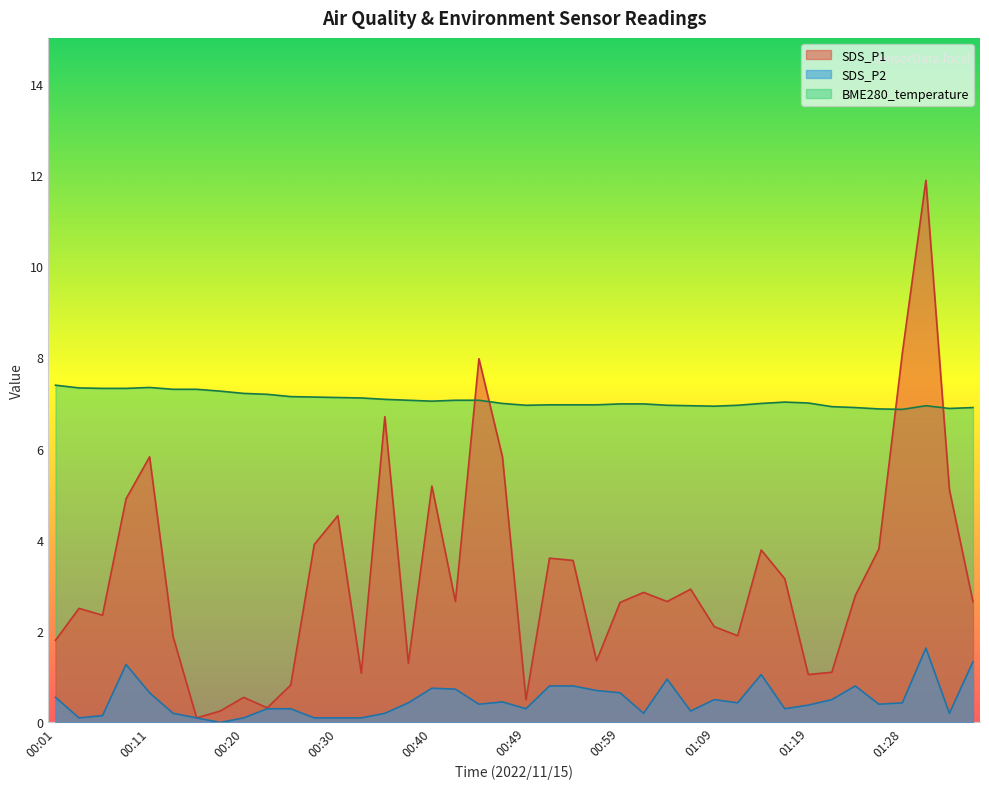

Does the chart have visible grid lines?

No